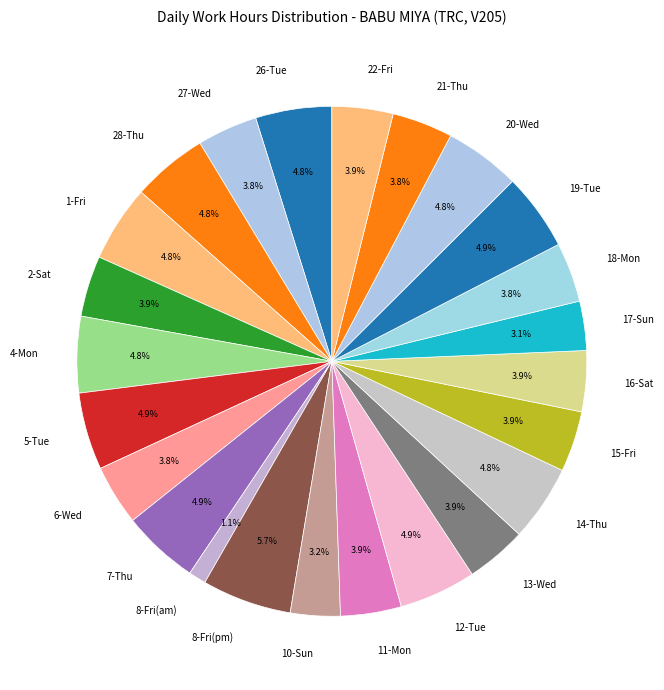

Between 19-Tue and 16-Sat, which is larger?

19-Tue